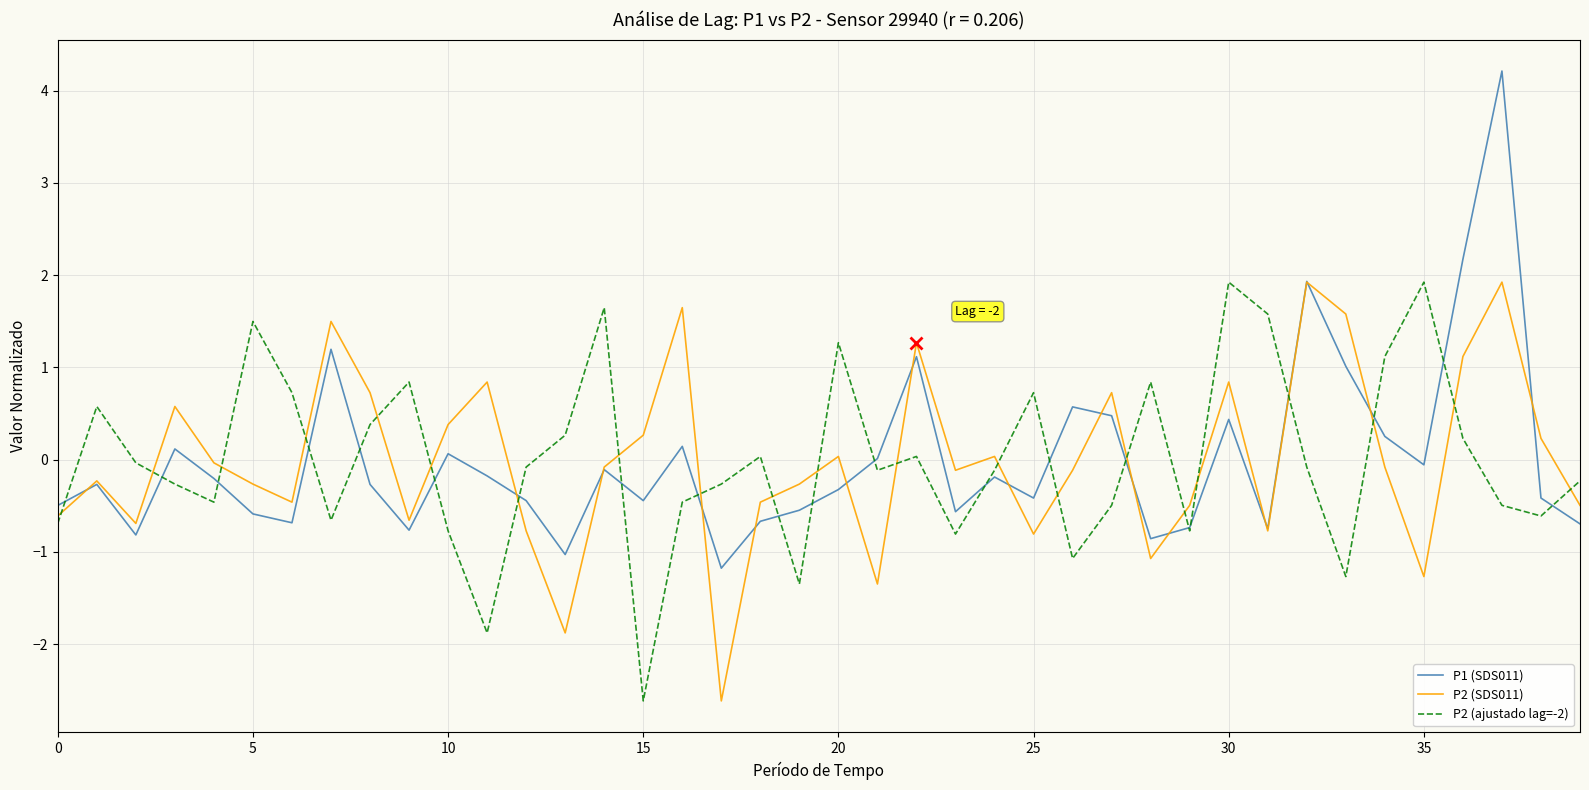

Which series has the largest range (max minus min)?

P1 (SDS011)